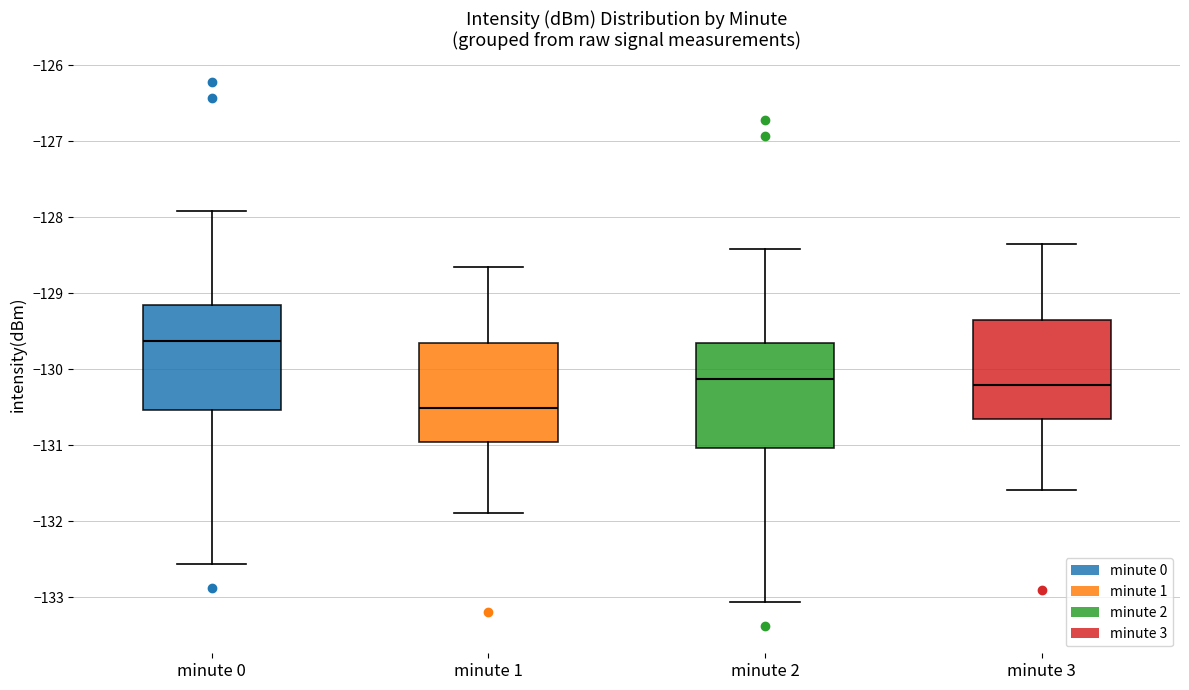

Where is the upper edge of the box for minute 1 on the y-axis? The values are not printed on the chart, so give them approximately, as read against the axis.

-129.7